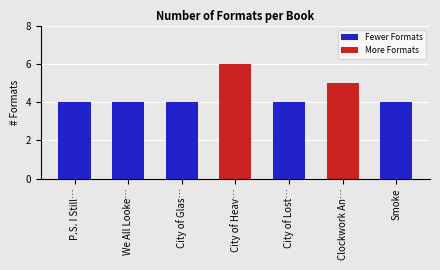

Which label corresponds to the smallest value in the chart?

P.S. I Still Love You